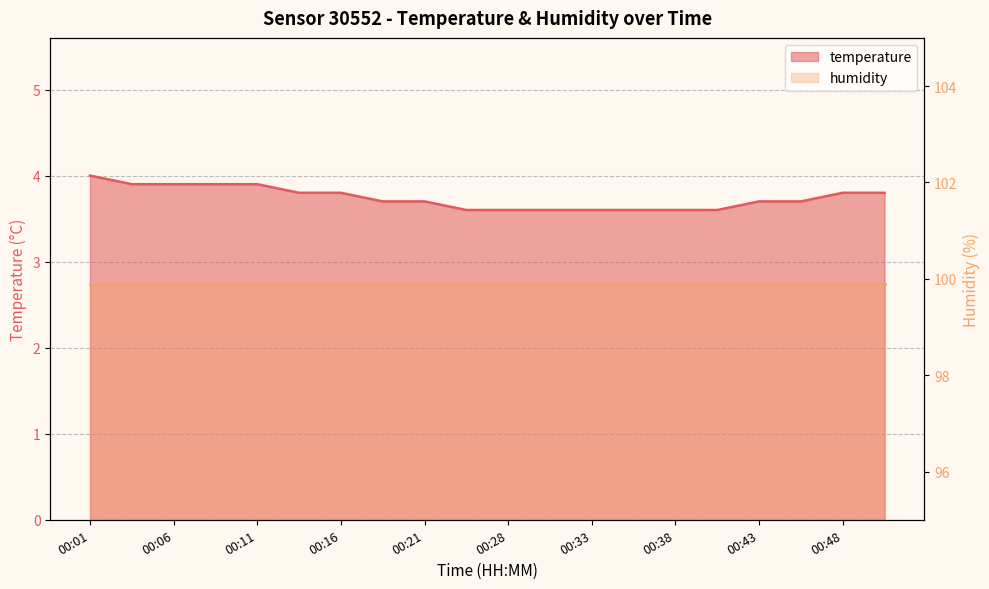

Reading left to right, transcribe all the data shown in this chart.

00:01=4.0	00:03=3.9	00:06=3.9	00:08=3.9	00:11=3.9	00:13=3.8	00:16=3.8	00:18=3.7	00:21=3.7	00:23=3.6	00:28=3.6	00:31=3.6	00:33=3.6	00:36=3.6	00:38=3.6	00:41=3.6	00:43=3.7	00:45=3.7	00:48=3.8	00:50=3.8